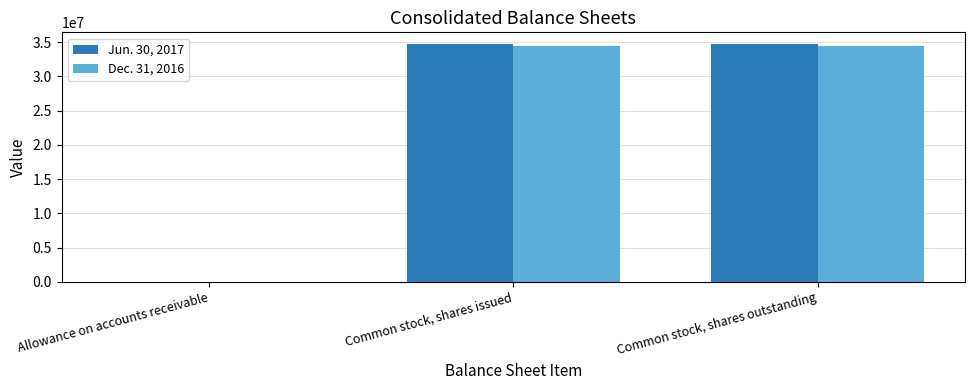

What is the maximum value shown in the chart?

34676457